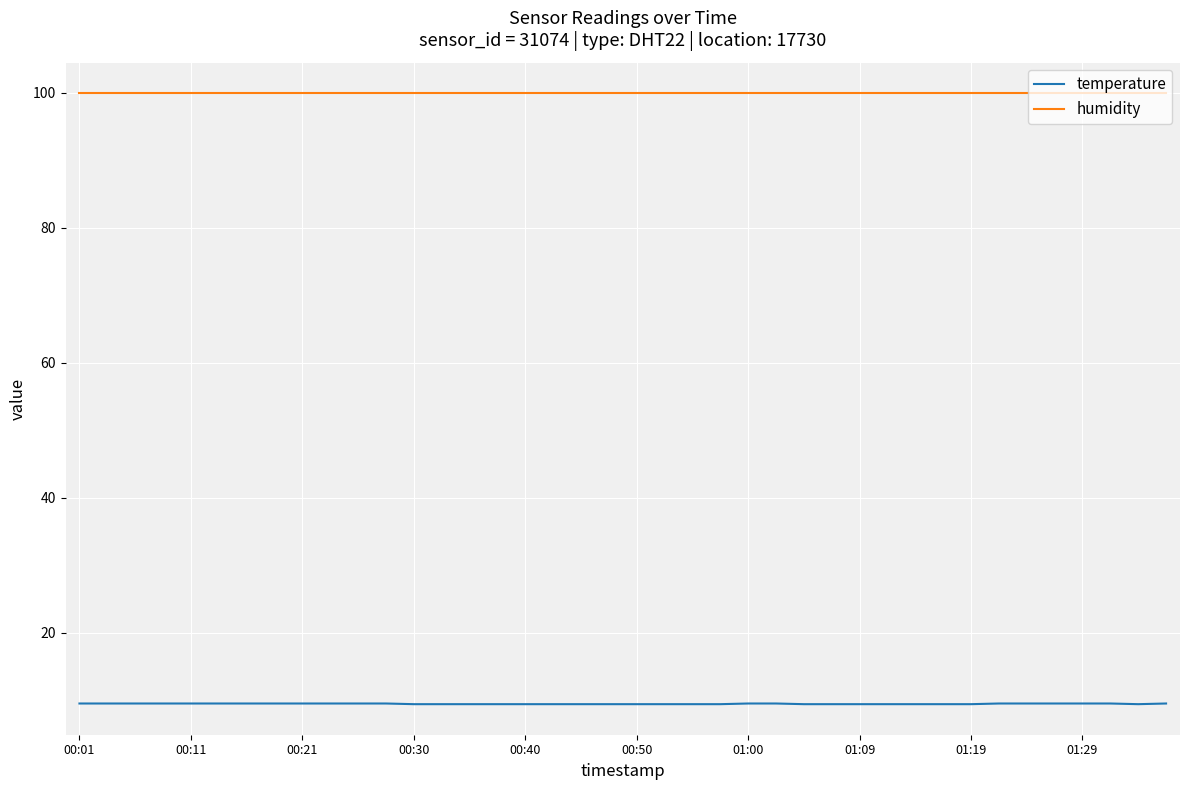

List the series in order of their overall mean, highest first.

humidity, temperature